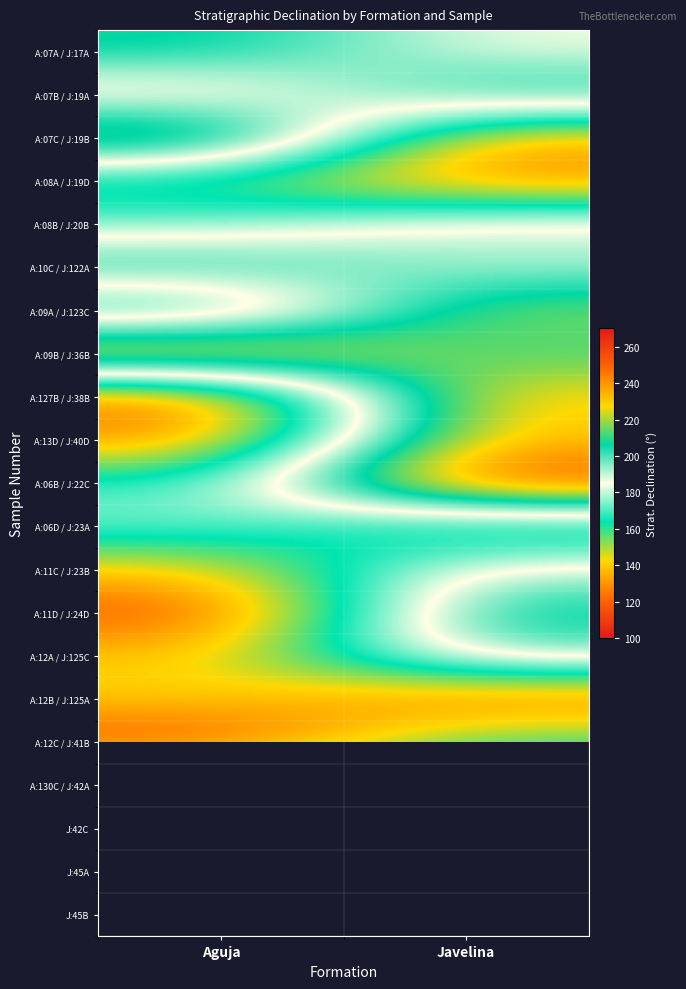

What is the average value of the A:06B / J:22C series?

213.6